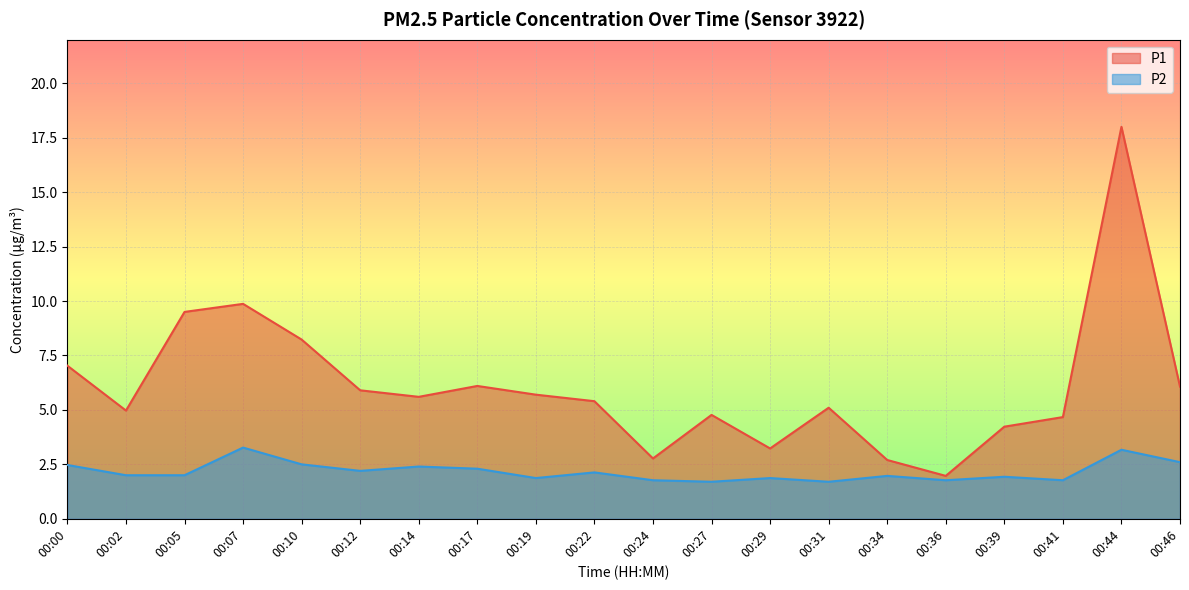

Rank the series at 00:00 from highest to lowest value.

P1, P2